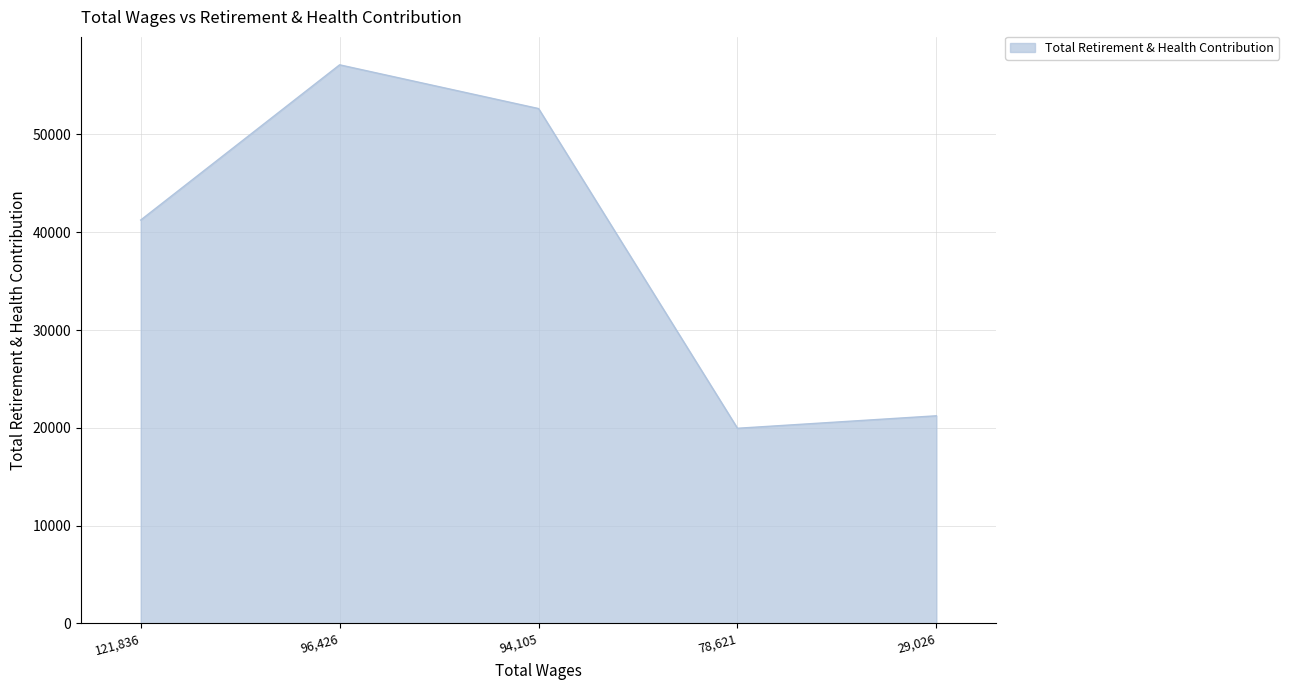

At which label is the value closest to 38539?

121,836